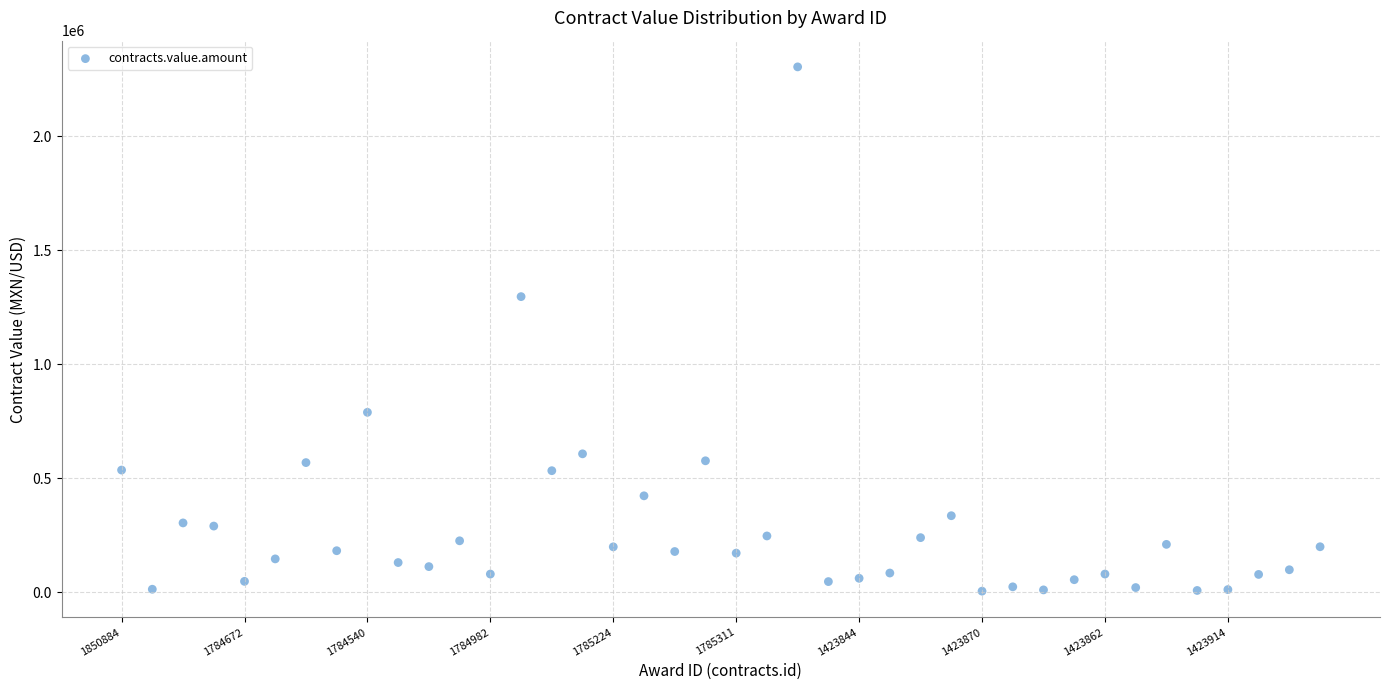

What Y value in the scatter plot is closest to 1153609?

1295649.4